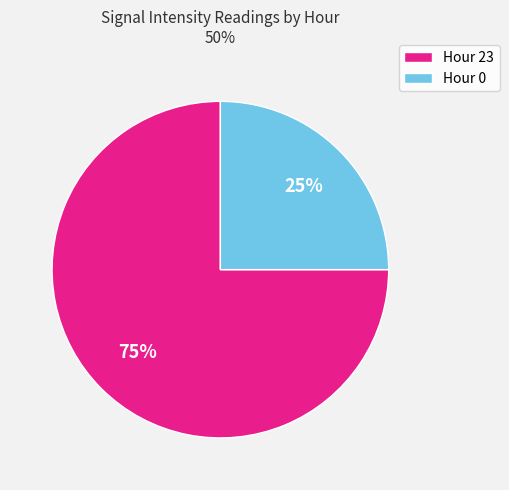

To the nearest percent, what is the difference between the largest and smallest slice percentages?

50%